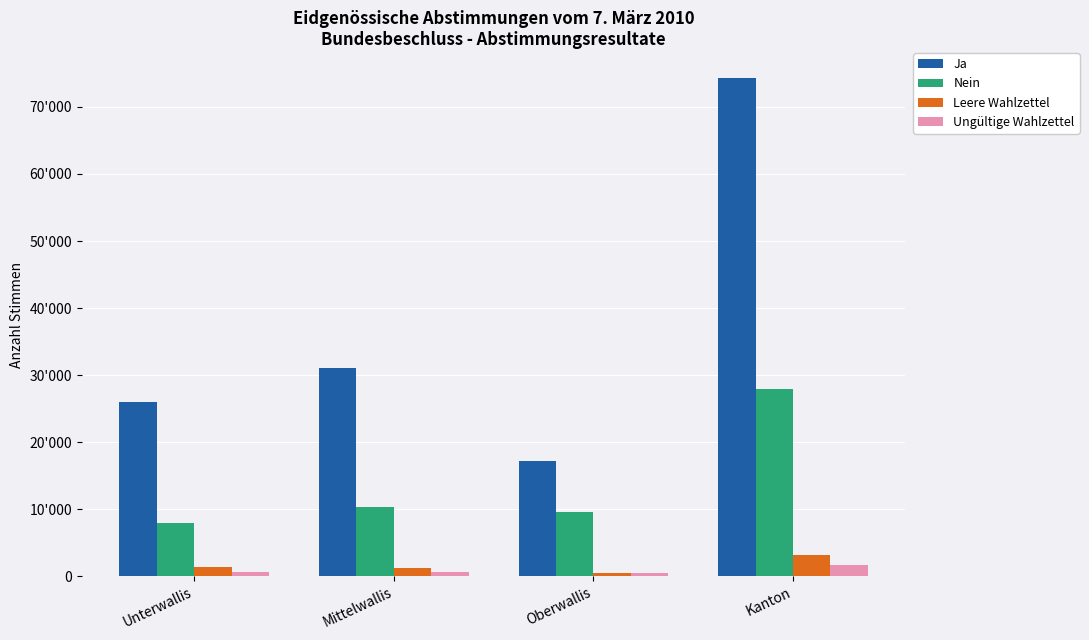

Between Mittelwallis and Kanton, which is larger?

Kanton